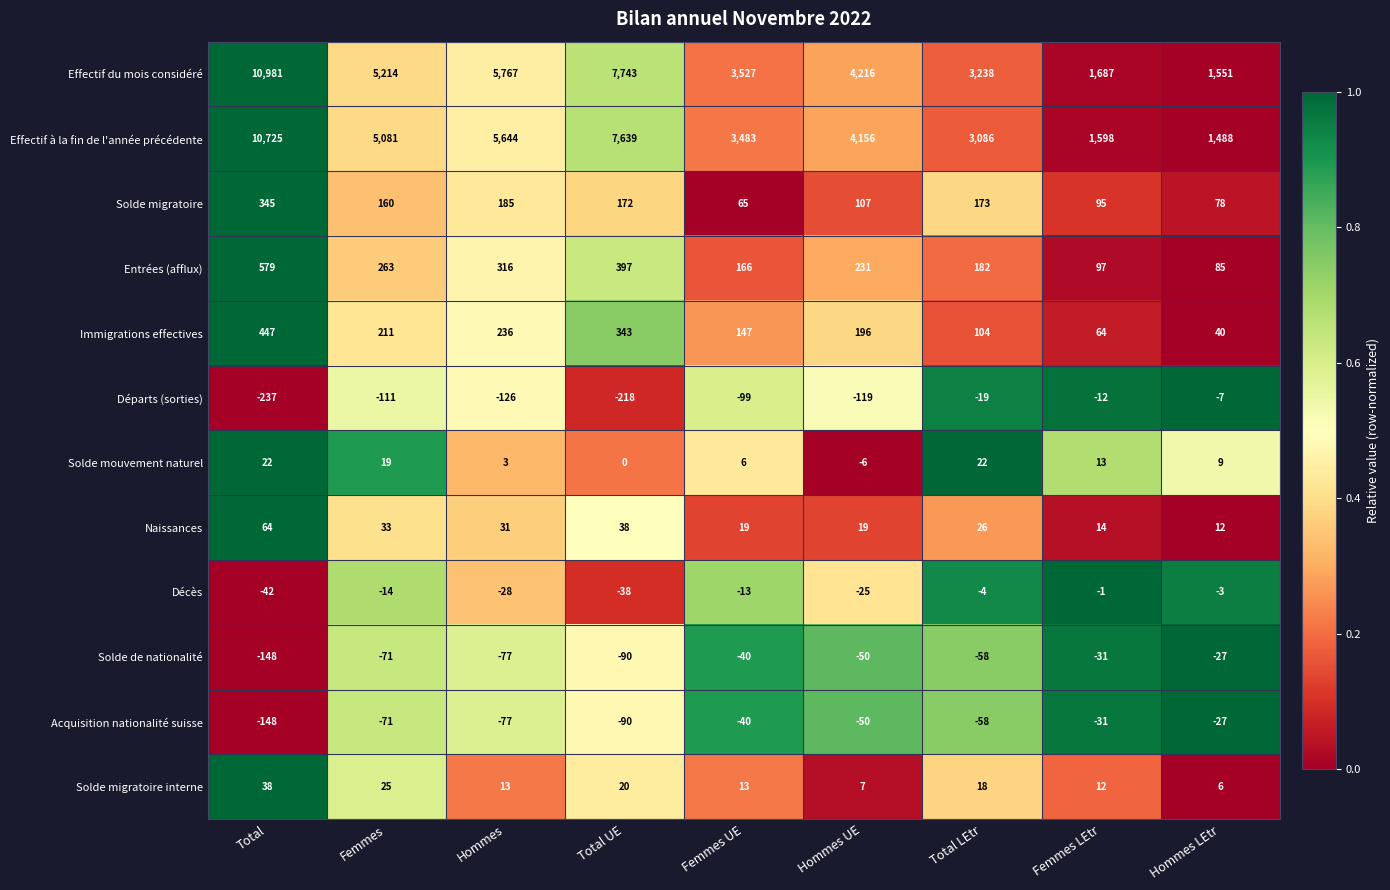

How many data points does each series have?

9